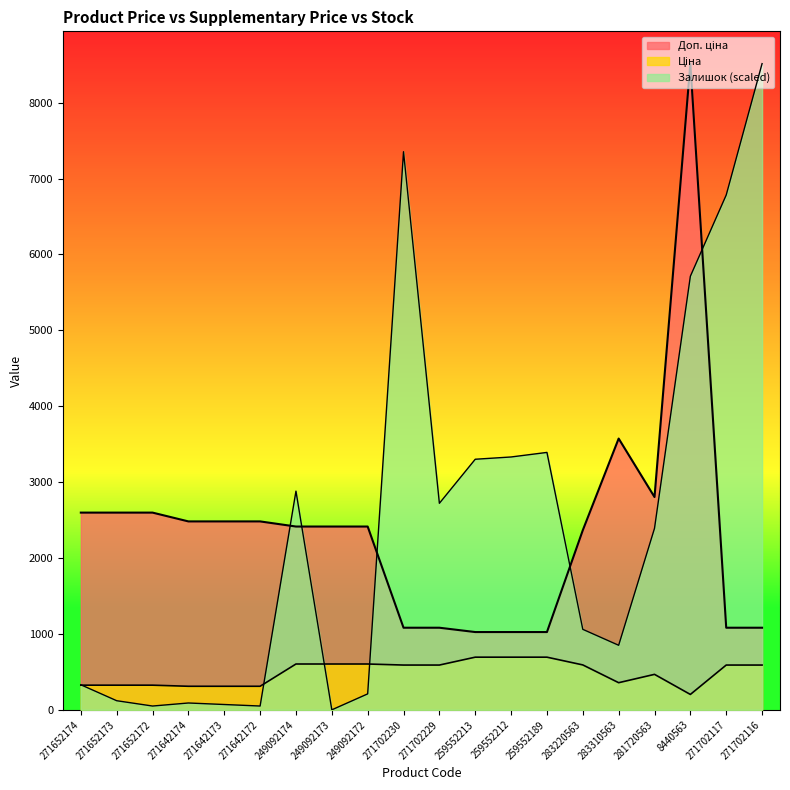

Reading left to right, transcribe all the data shown in this chart.

Ціна: 324.8	324.8	324.8	310.3	310.3	310.3	603.7	603.7	603.7	589.9	589.9	693.7	693.7	693.7	591.6	357.4	467.3	202.7	589.9	589.9
Доп. ціна: 2598.3	2598.3	2598.3	2482.4	2482.4	2482.4	2414.8	2414.8	2414.8	1081.7	1081.7	1024.6	1024.6	1024.6	2366.5	3573.9	2803.6	8513.4	1081.7	1081.7
Залишок: 330.1	120.0	50.0	90.0	70.0	50.0	2881.2	0.0	210.1	7352.9	2721.1	3301.3	3331.3	3391.4	1060.4	850.3	2391.0	5712.3	6782.7	8513.4